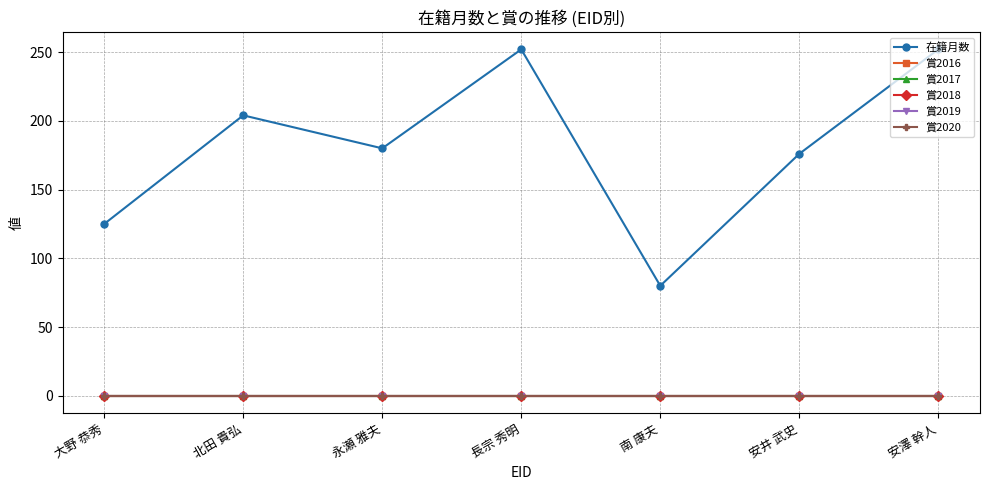

What is the spread (max minus min) of values at 永瀬 雅夫?

180